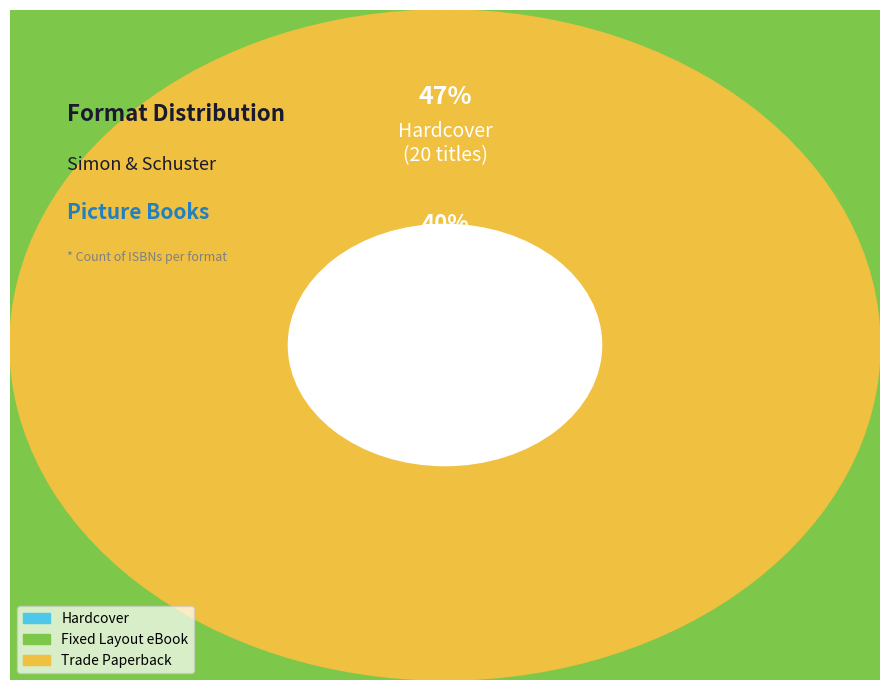

Approximately how many times larger is the value at Hardcover compared to Fixed Layout eBook?

1.2